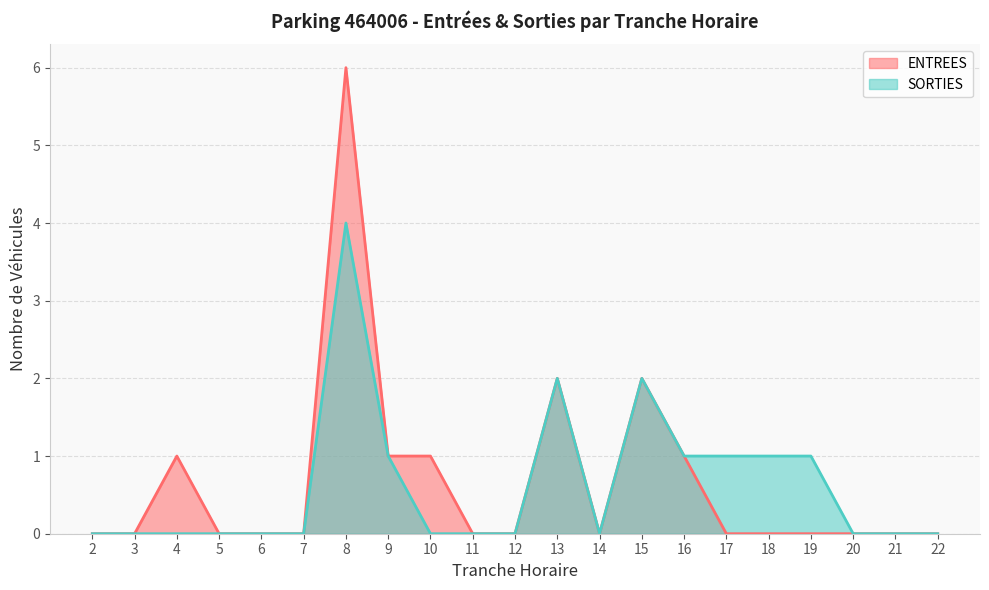

At which label does SORTIES reach its peak?

8